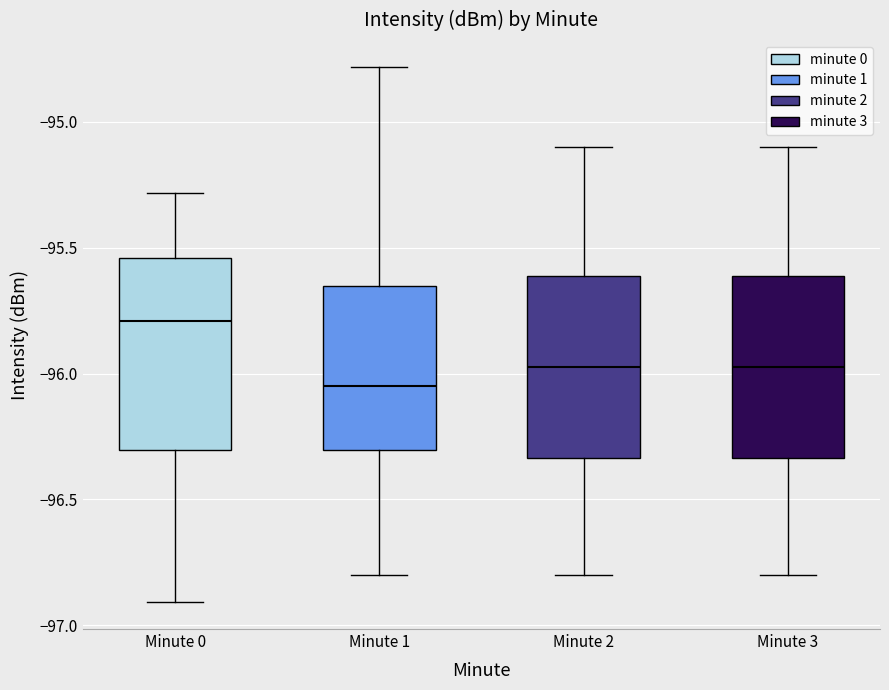

Where is the upper edge of the box for Minute 3 on the y-axis? The values are not printed on the chart, so give them approximately, as read against the axis.

-95.60